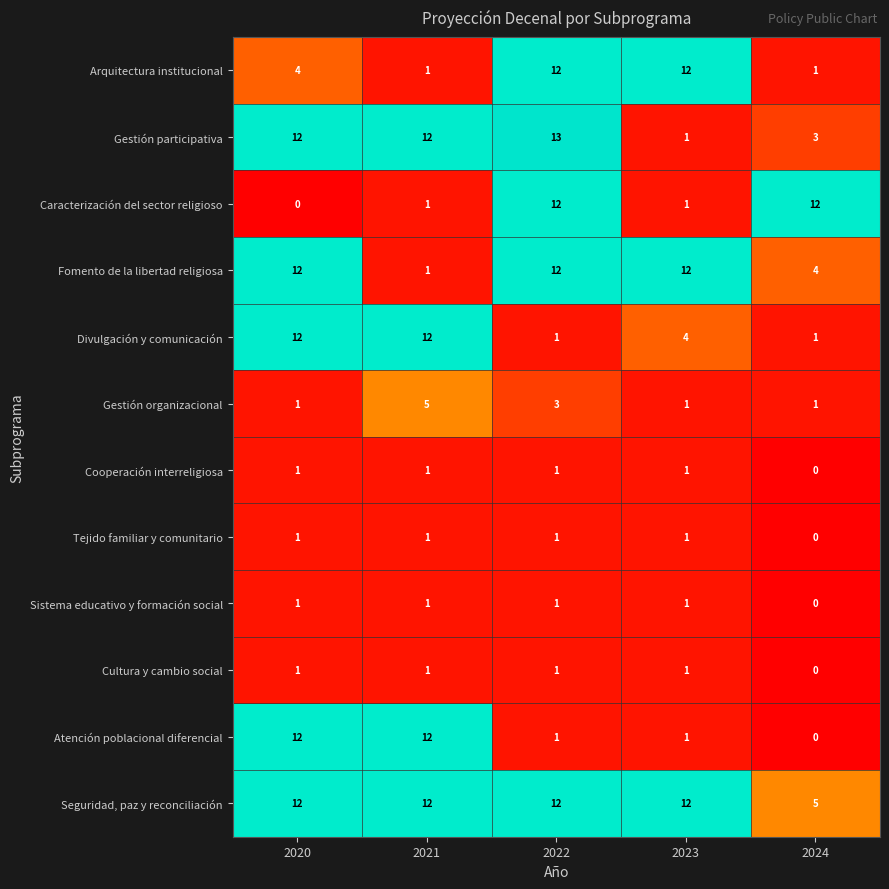

What is the sum of all Tejido familiar y comunitario values?

4